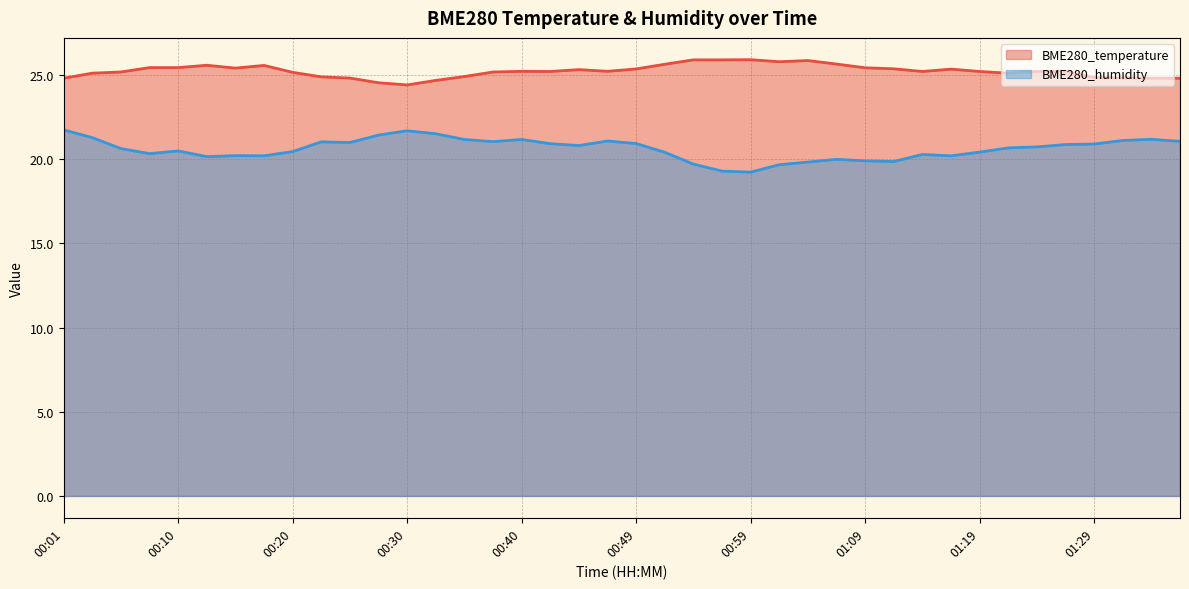

What is the difference between the maximum and minimum values in the BME280_humidity series?

2.5